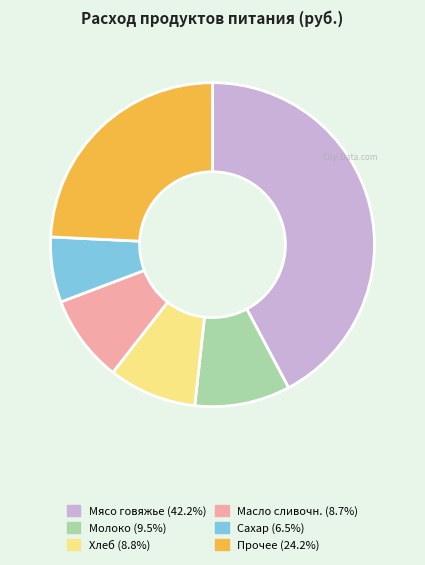

Is there a majority slice in this chart?

No